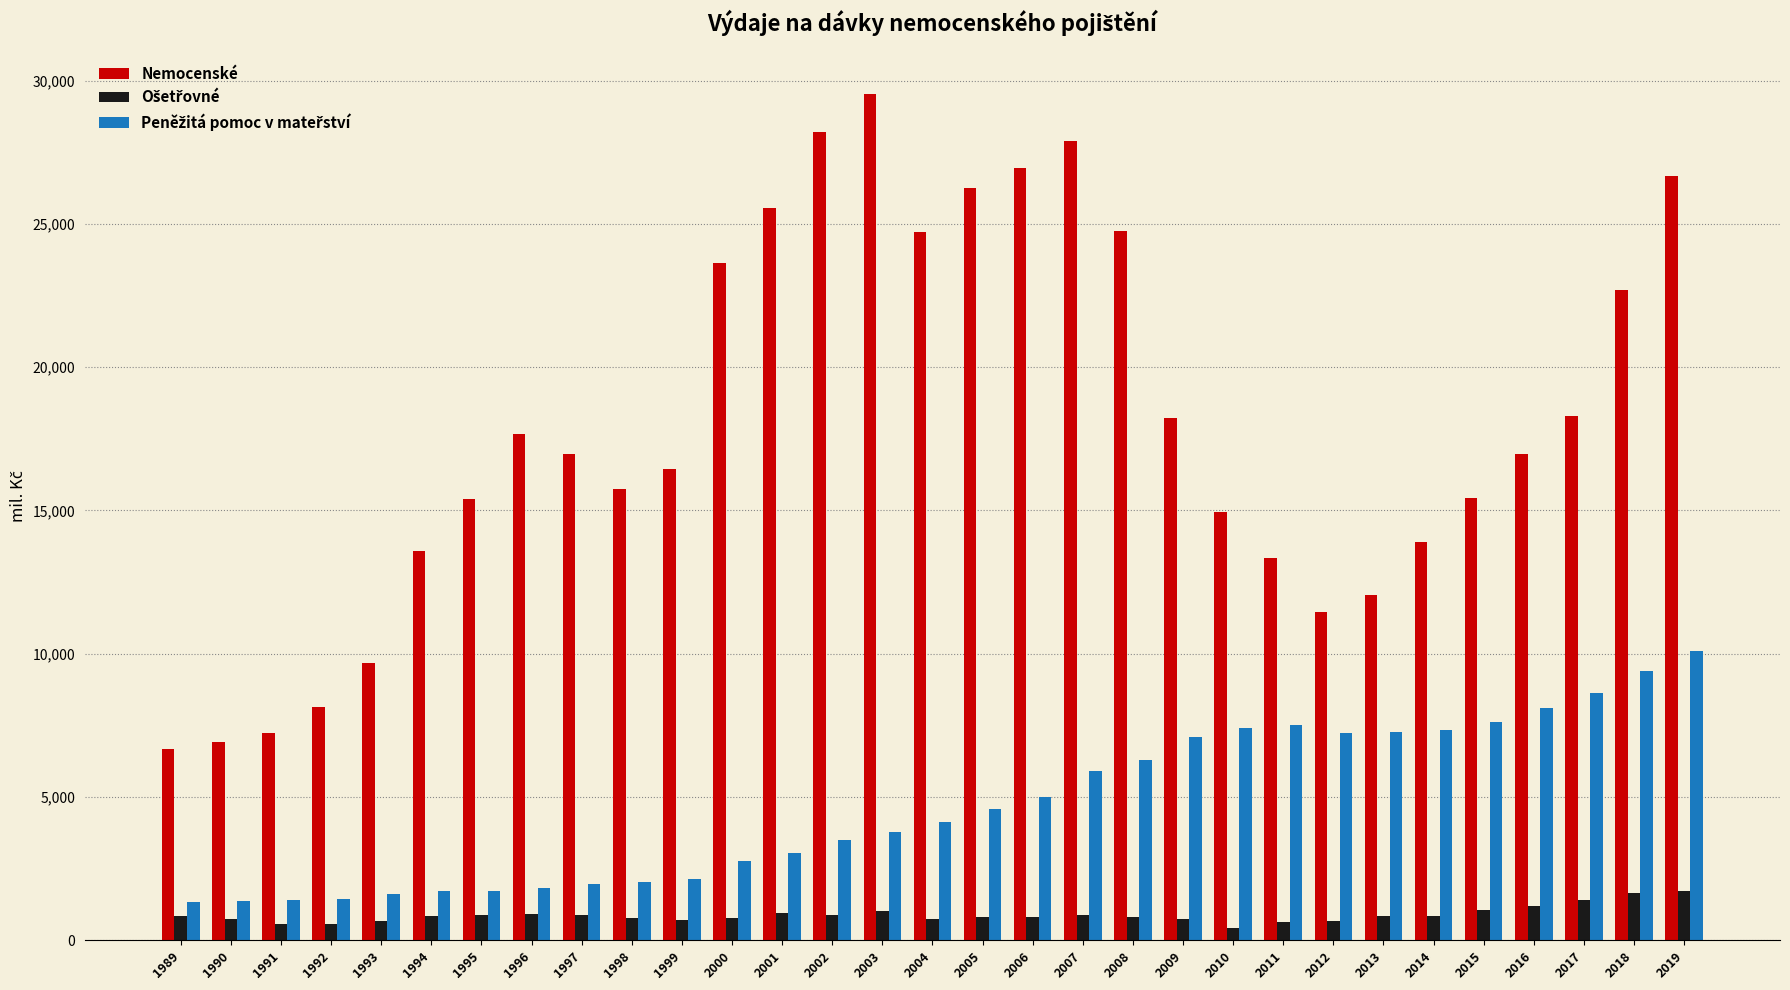

What is the maximum value shown in the chart?

29523